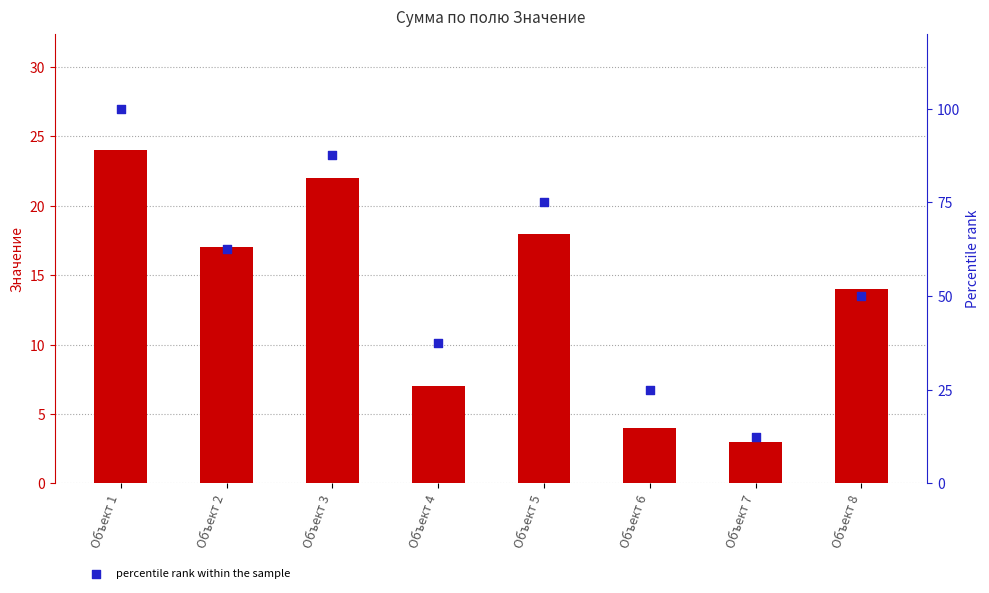

Which series reaches the maximum Y coordinate?

percentile rank within the sample